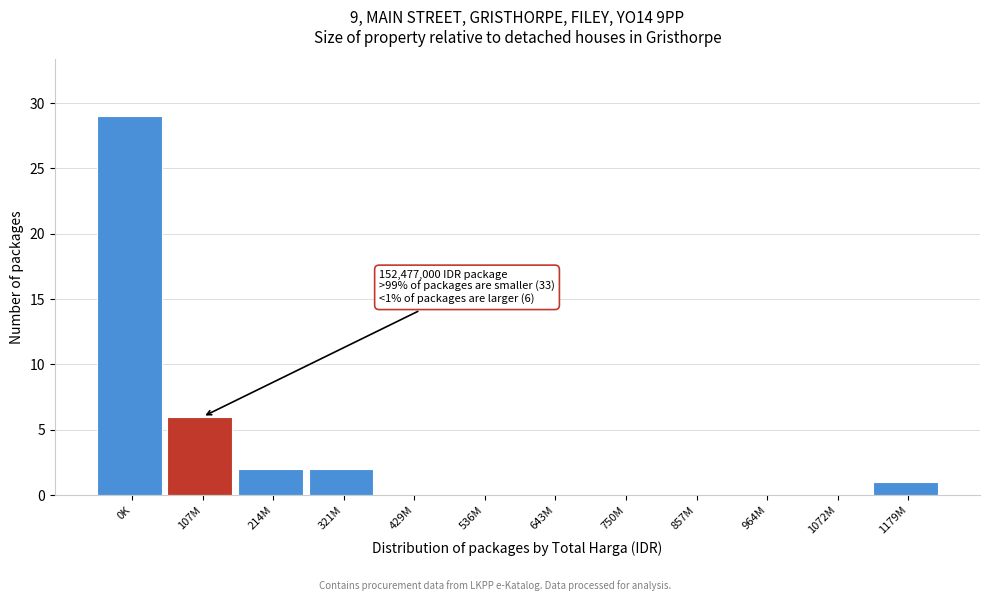

Reading left to right, list all the values displayed in this chart.

0K=29	107M=6	214M=2	321M=2	429M=0	536M=0	643M=0	750M=0	857M=0	964M=0	1072M=0	1179M=1